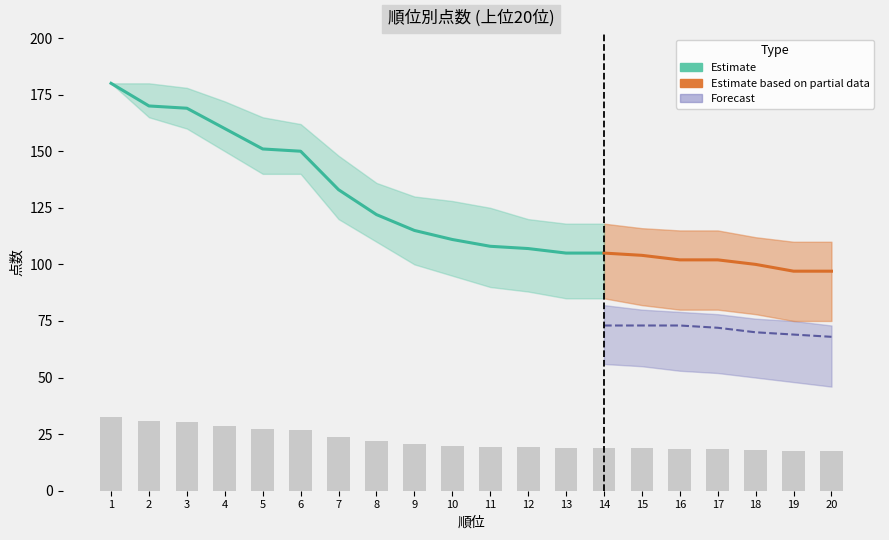

Does the chart contain stacked bars?

No